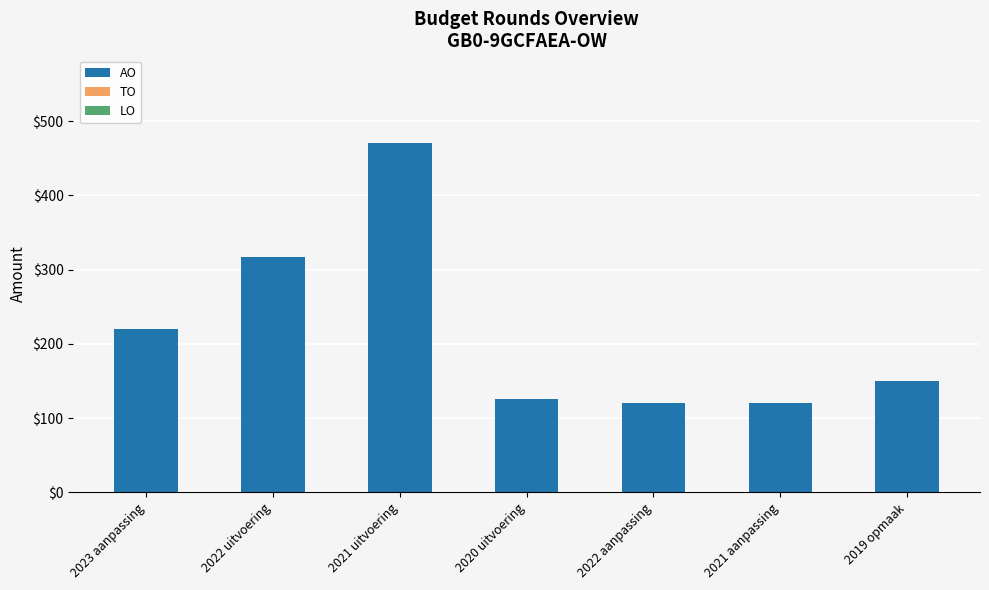

What is the ratio of the value at 2022 uitvoering to the value at 2021 uitvoering?

0.7